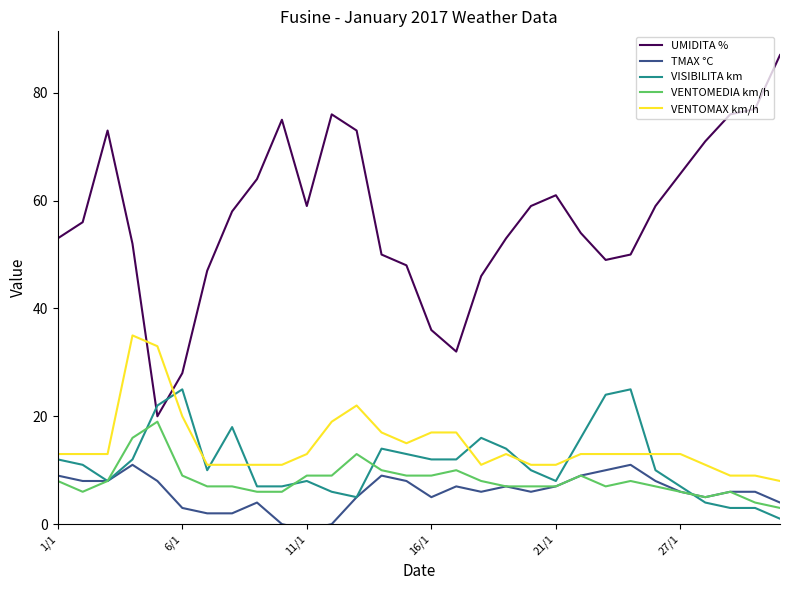

Which category has the lowest value in the VENTOMAX km/h series?

29